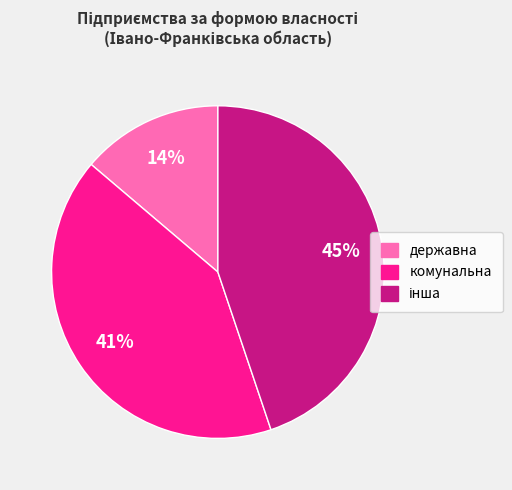

Does комунальна represent more than half of the total?

No